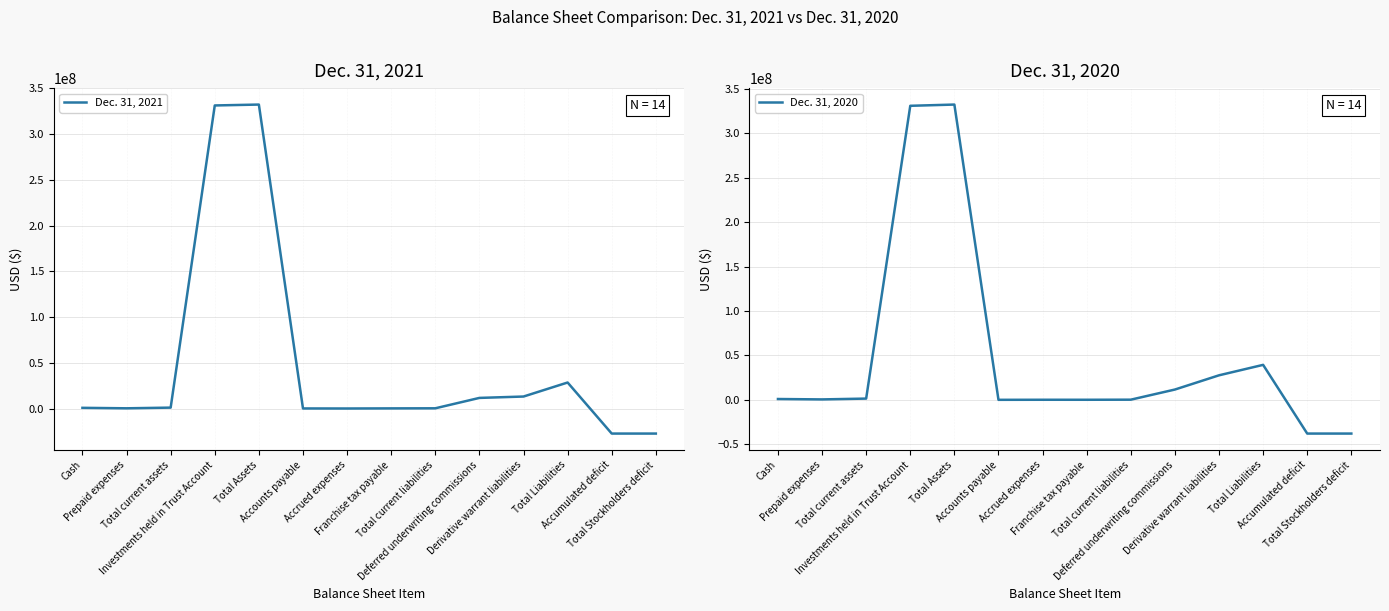

Does the chart display data point markers on the line(s)?

No